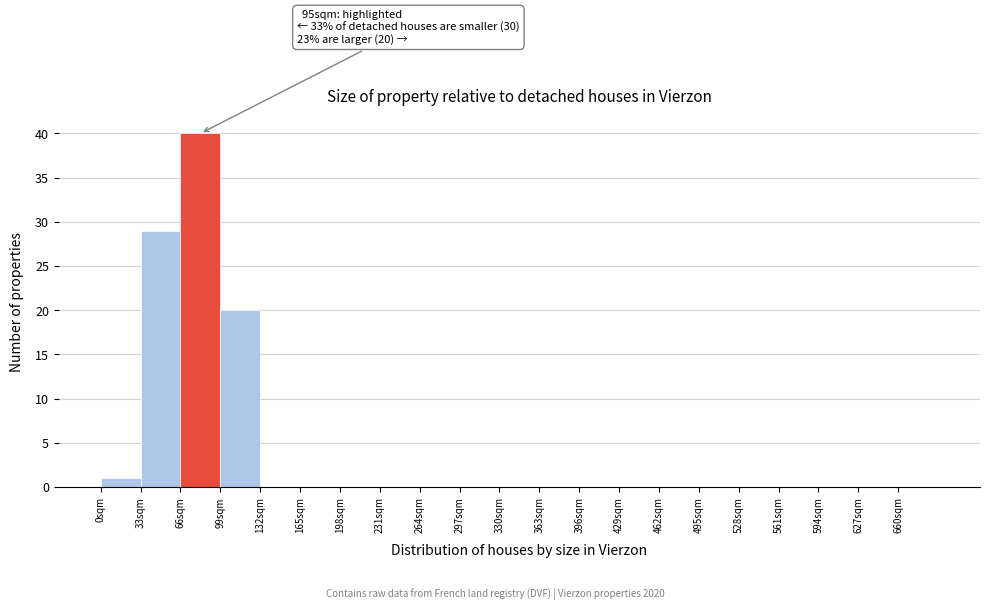

Over which range of the x-axis is the bar tallest?

66 to 99